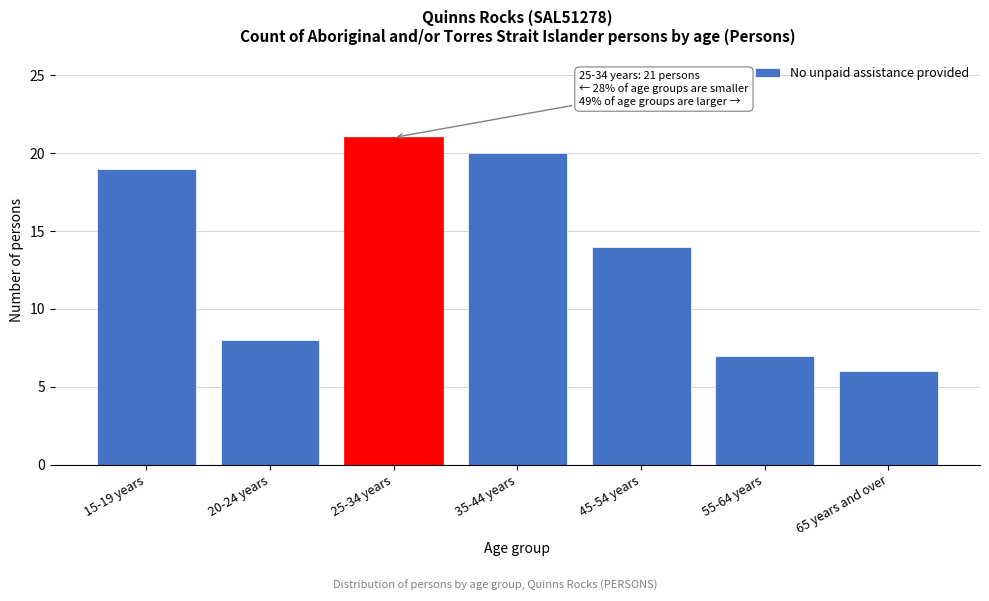

Reading left to right, list all the values displayed in this chart.

15-19 years=19	20-24 years=8	25-34 years=21	35-44 years=20	45-54 years=14	55-64 years=7	65 years and over=6